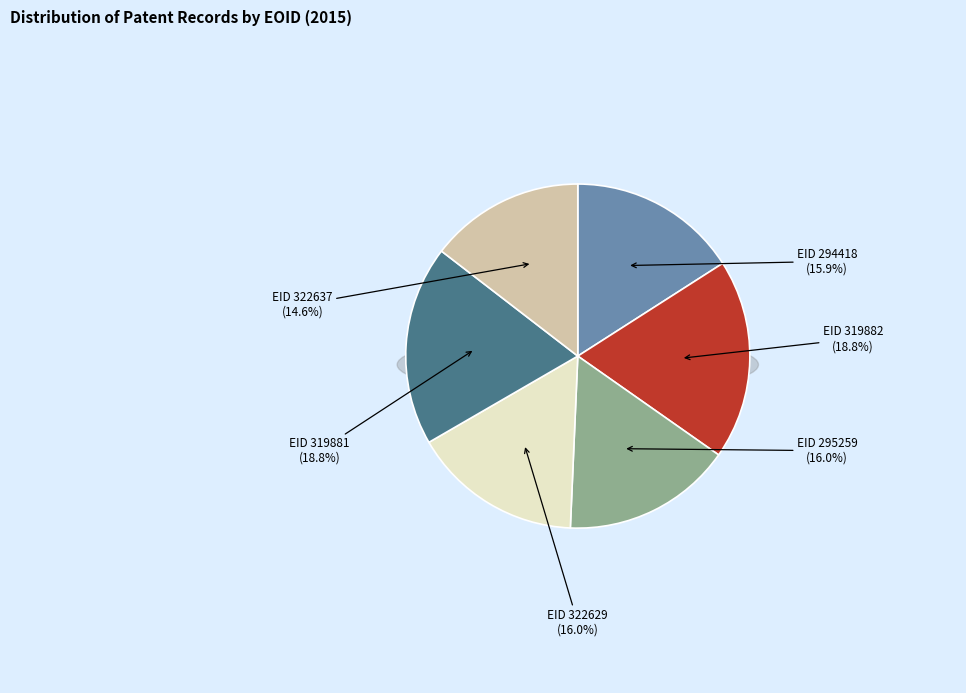

To the nearest percent, what portion does EID 294418 represent?

16%